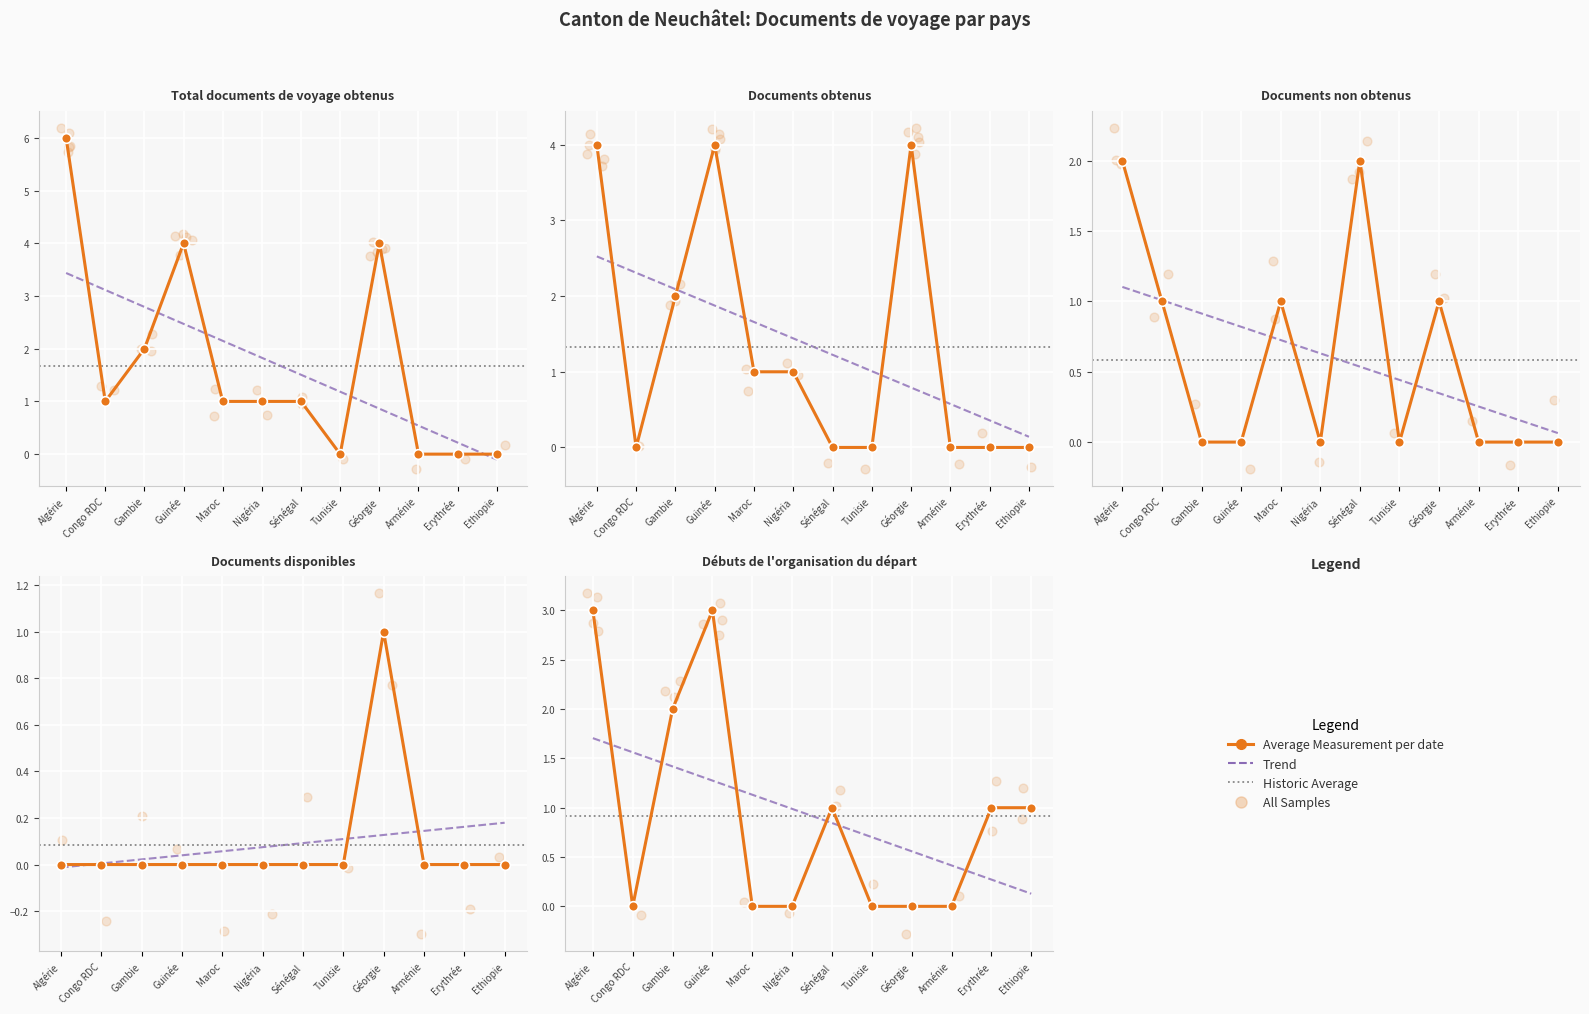

Which series has the widest spread of Y values?

Total documents de voyage obtenus